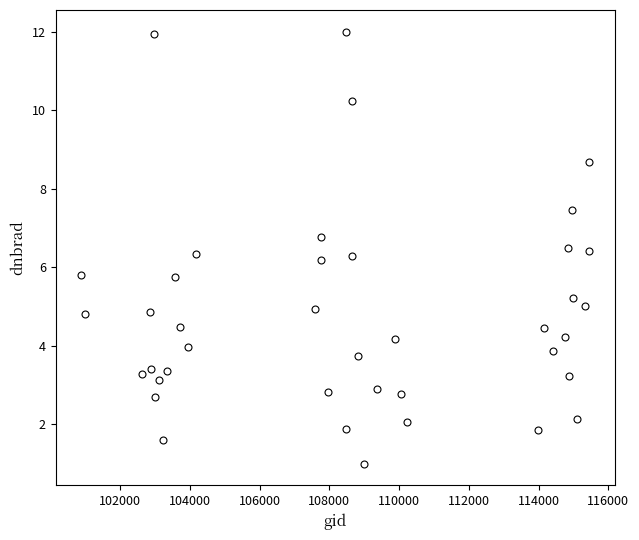

What is the range of Y values (max minus min)?

11.0